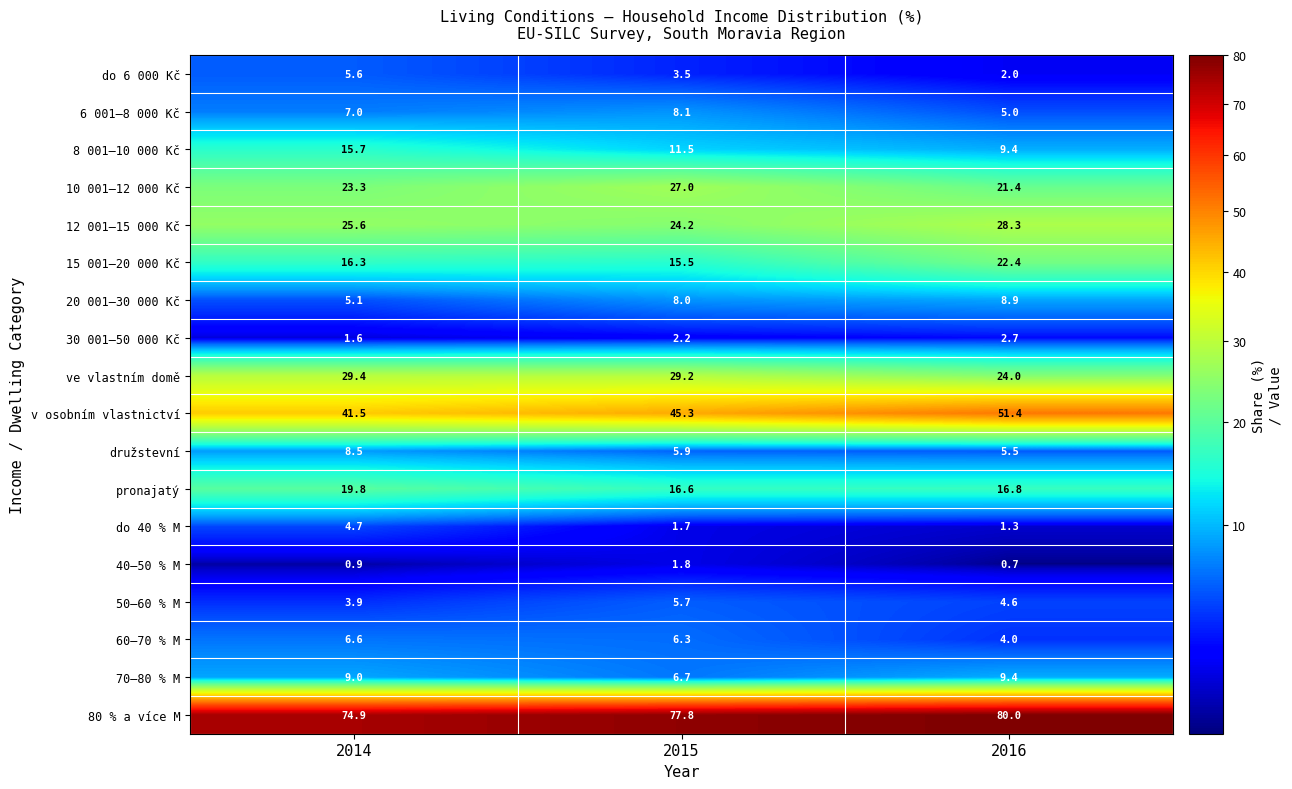

The pronajatý series shows 16.6 at 2015. True or false?

True